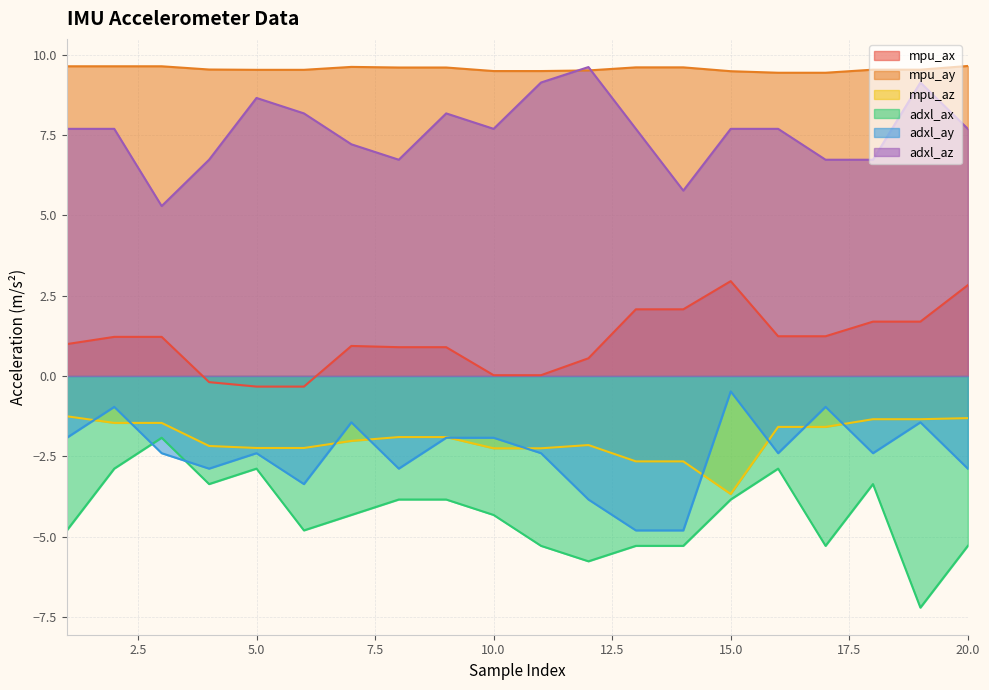

What is the approximate value of adxl_ay at 14?

-4.8